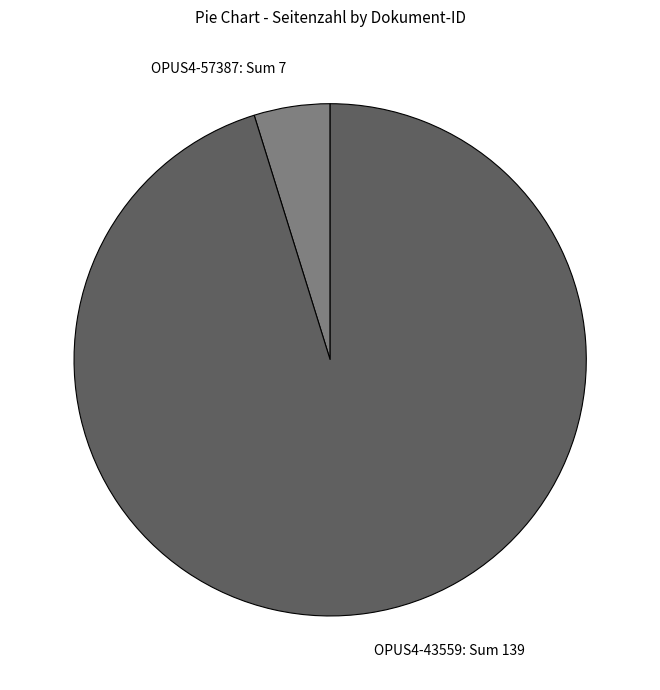

Does any single category account for the majority?

Yes